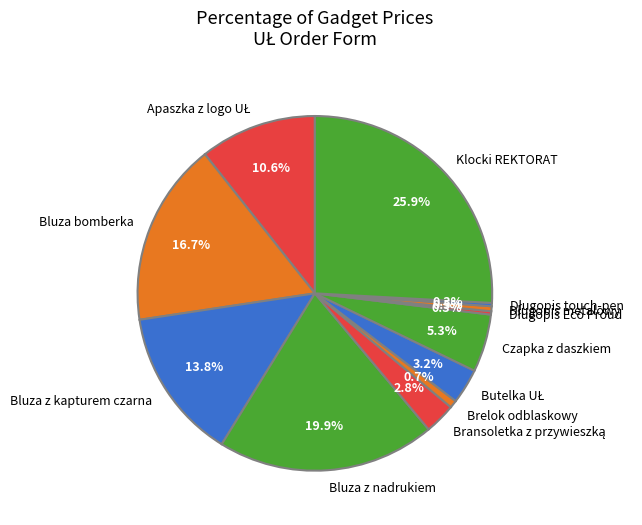

What portion of the pie excludes Bluza bomberka?

83.3%